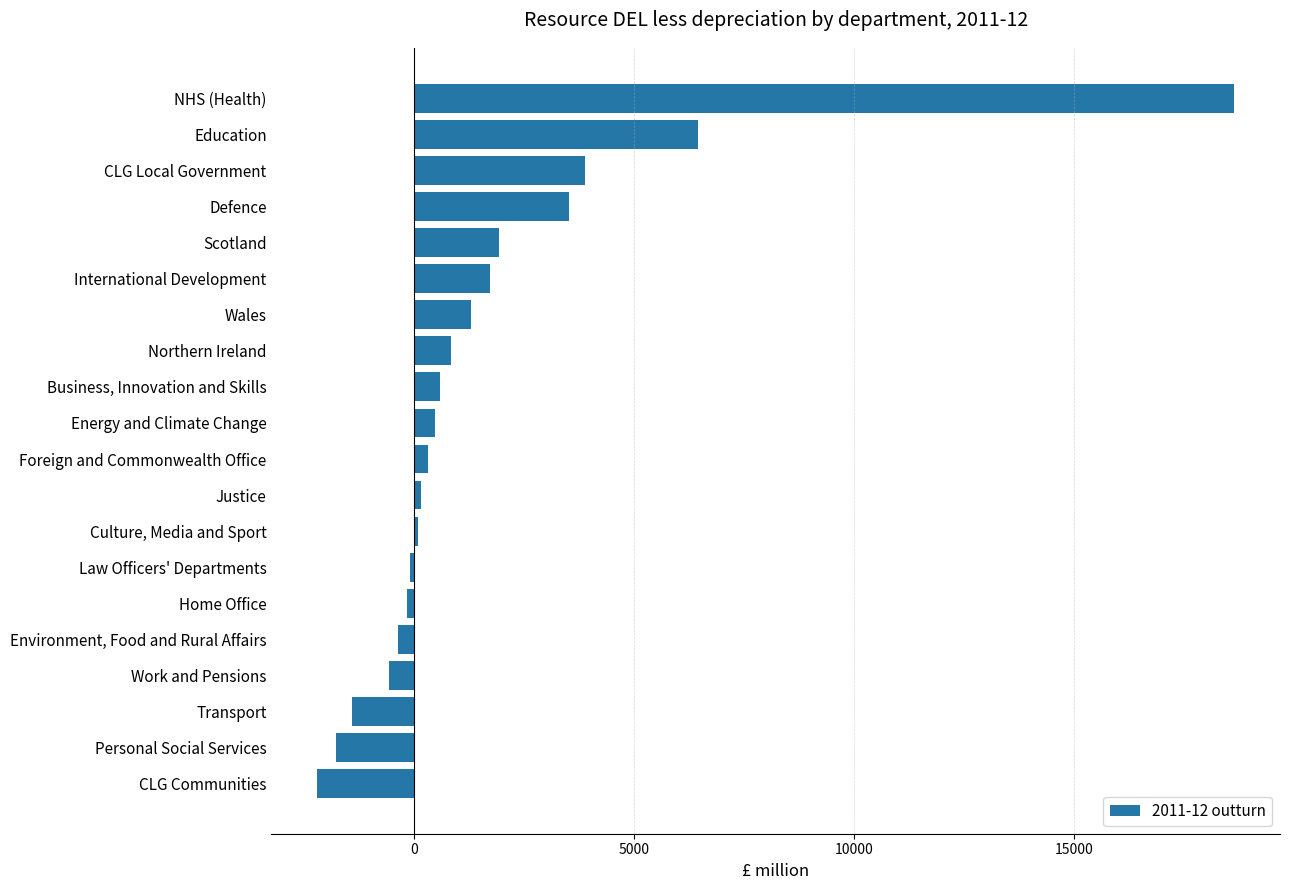

What is the change in value from Business, Innovation and Skills to Wales?

+687.4